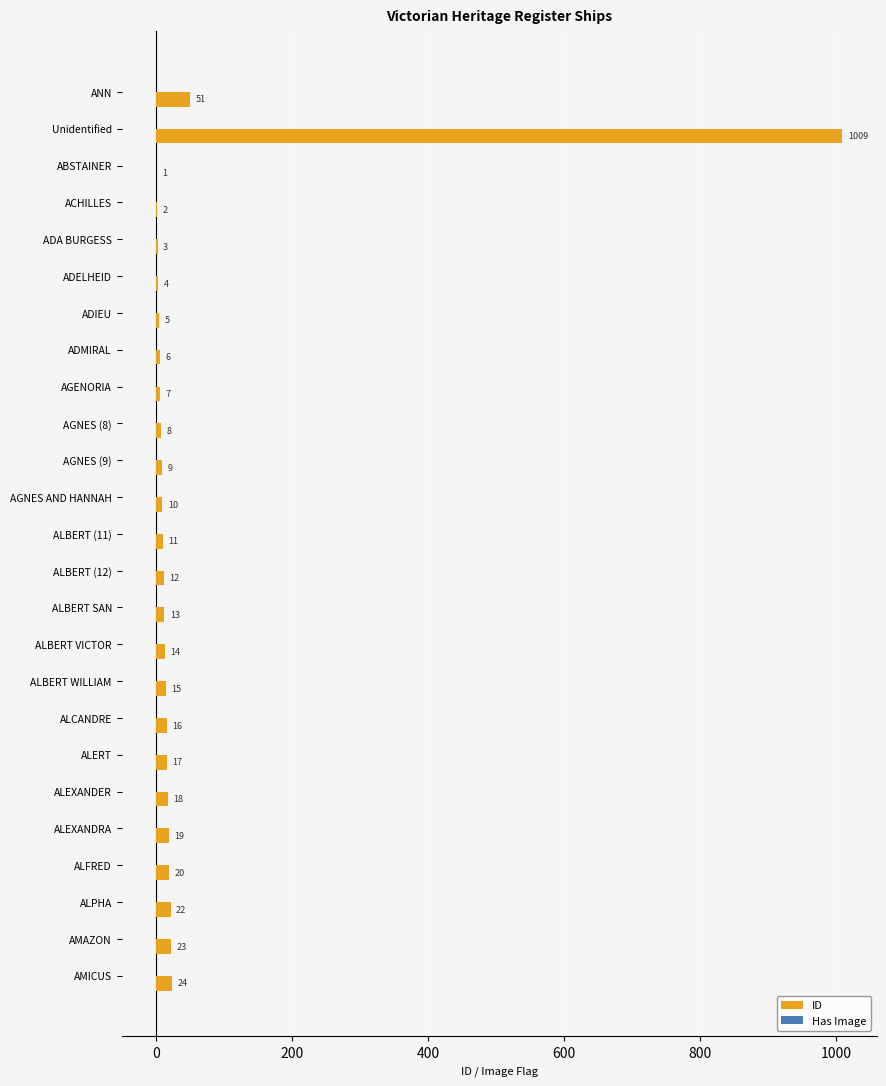

Where is ID nearest to the value 505?

ANN